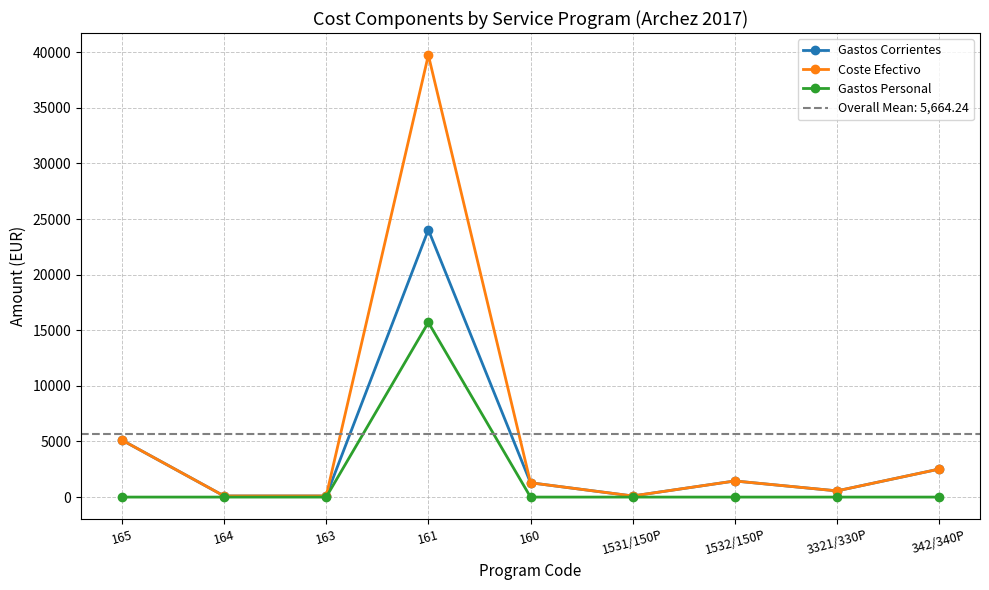

Where is Gastos Personal nearest to the value 7852?

165